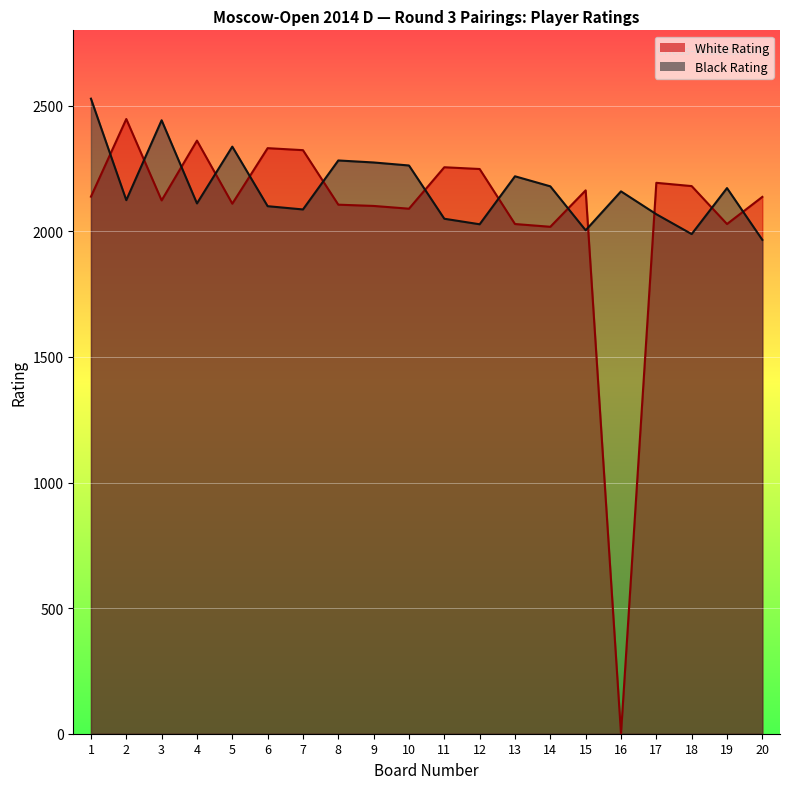

Is it true that Black Rating equals 2282 at 8?

True